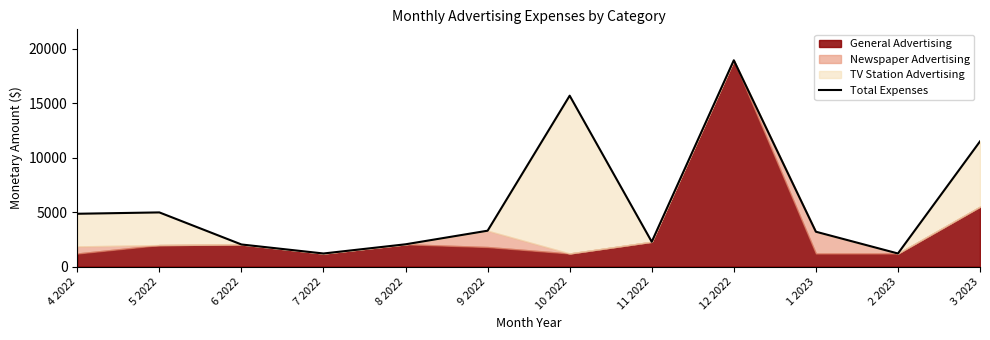

List the labels in order of value, smallest first.

7 2022, 2 2023, 6 2022, 8 2022, 11 2022, 1 2023, 9 2022, 4 2022, 5 2022, 3 2023, 10 2022, 12 2022